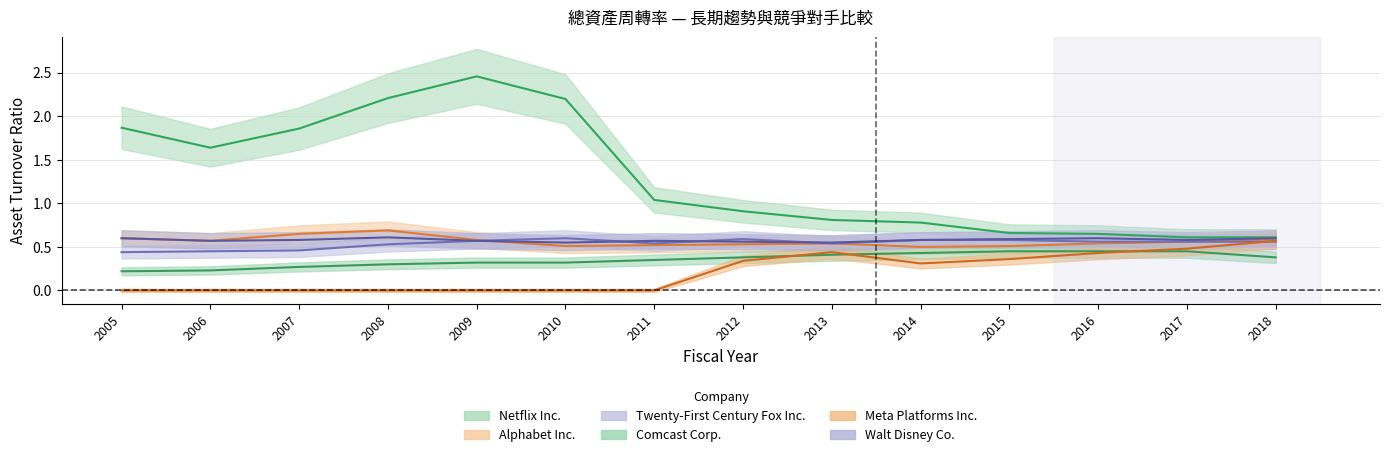

What is the sum of the Comcast Corp. values at 2013 and 2016?

0.9